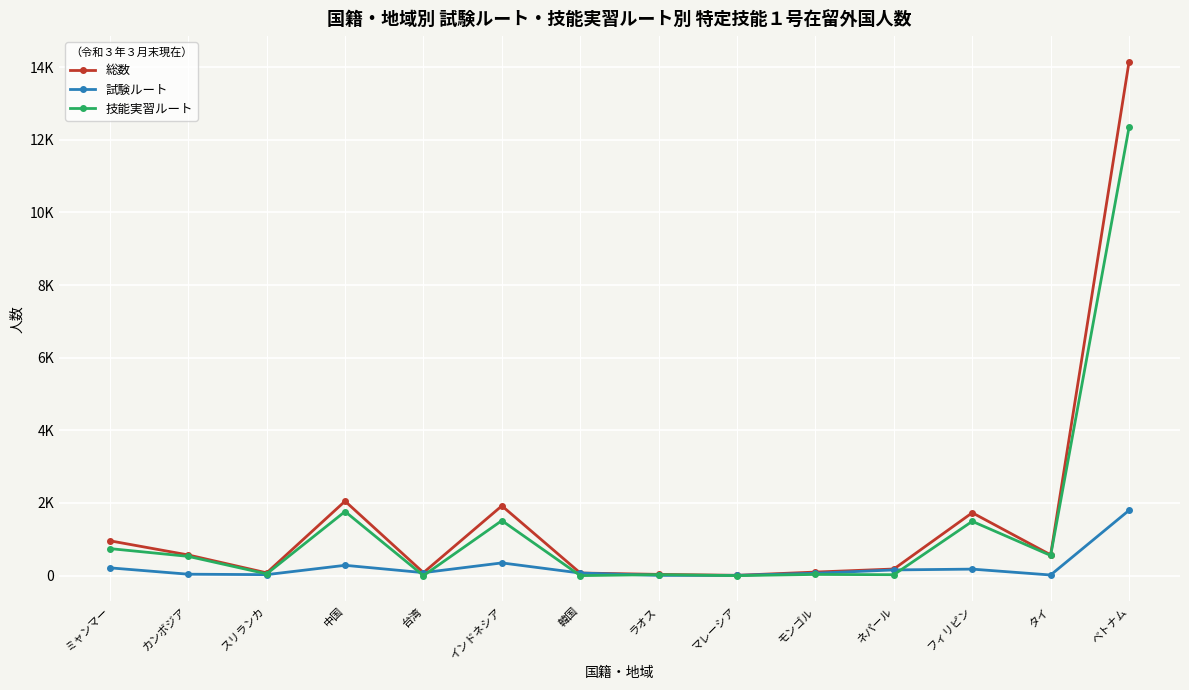

At which category is the sum across all series the highest?

ベトナム